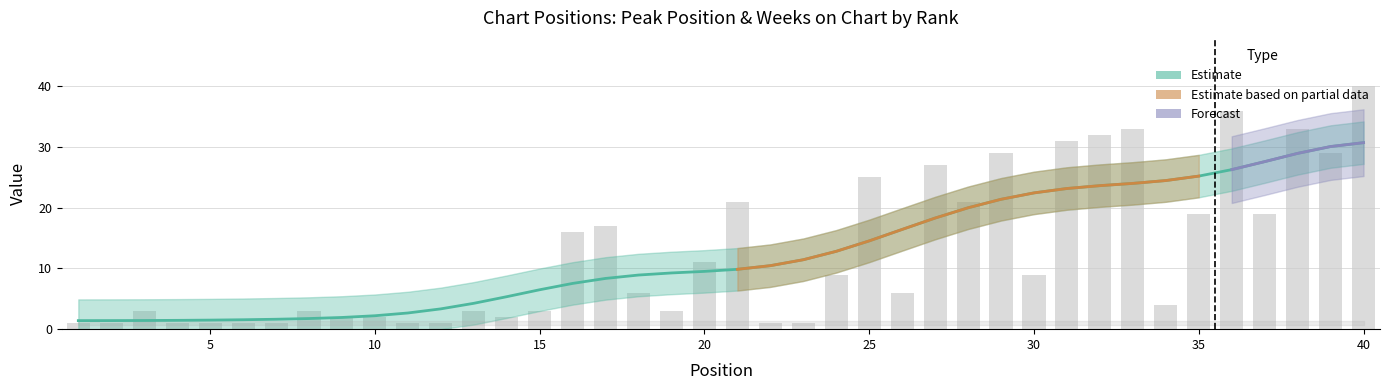

Are the bars horizontal?

No